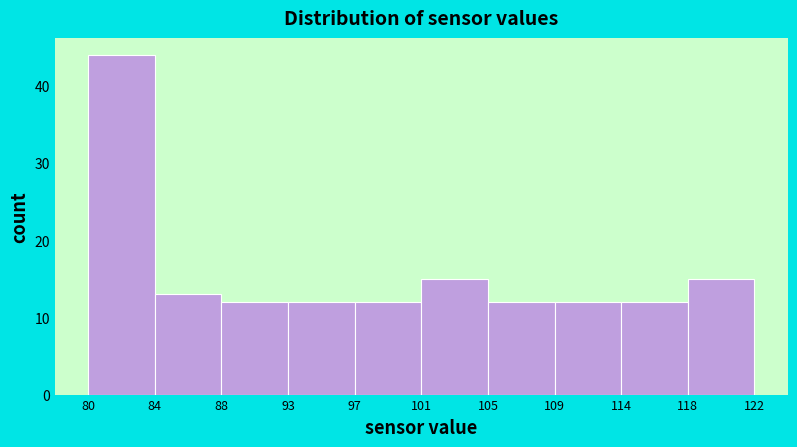

Which range on the x-axis has the tallest bar?

80 to 84